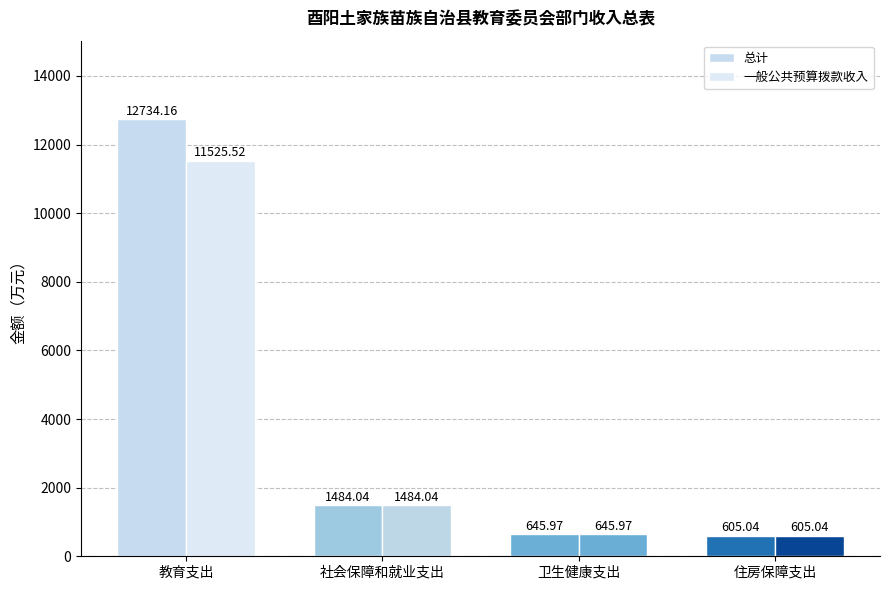

What is the value of the 一般公共预算拨款收入 bar at the 4th from the left?

605.0